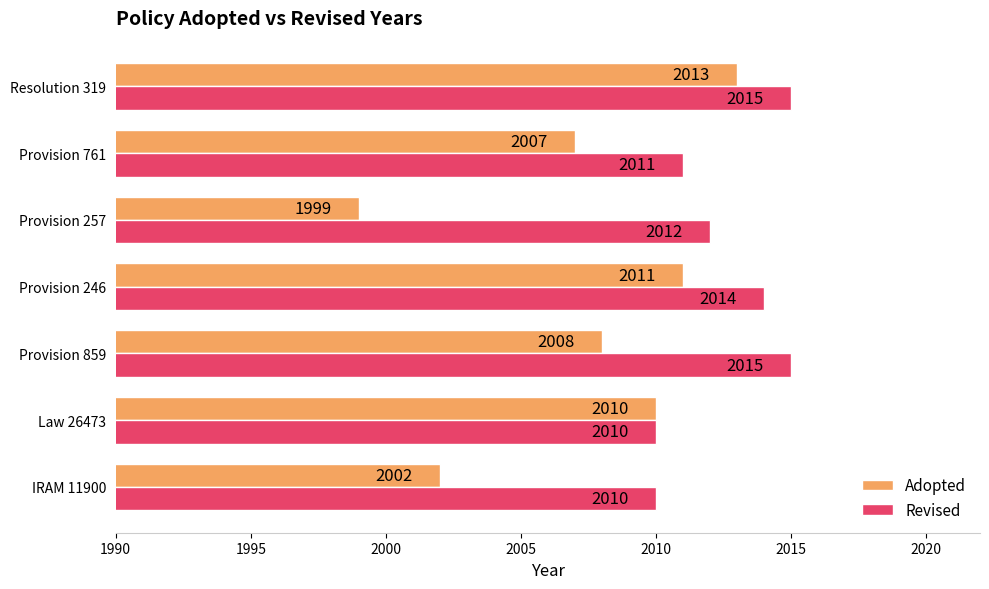

Rank the series by their maximum value, from highest to lowest.

Revised, Adopted